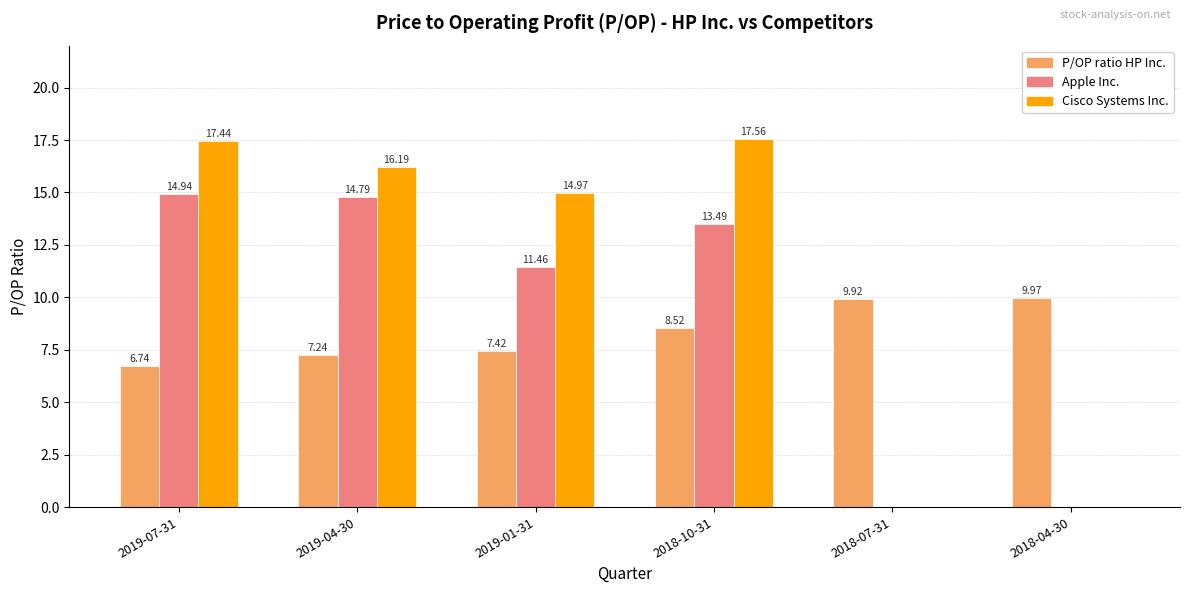

Between 2019-04-30 and 2019-01-31, which series saw the biggest shift?

Apple Inc.